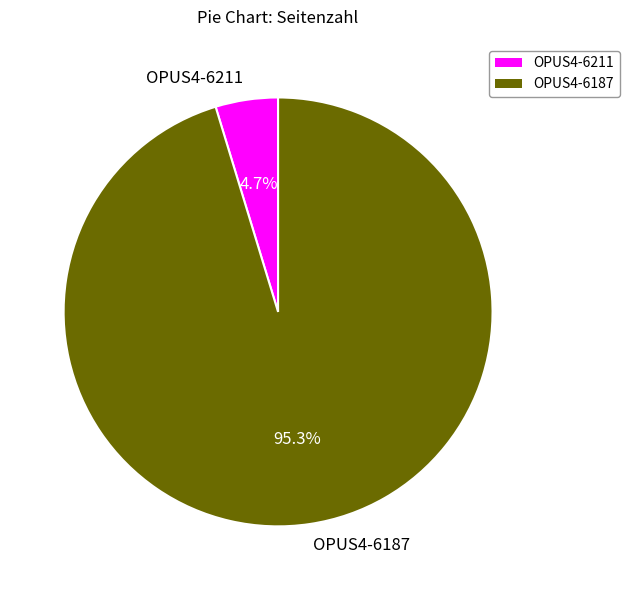

To the nearest percent, what is the combined percentage of OPUS4-6211 and OPUS4-6187?

100%